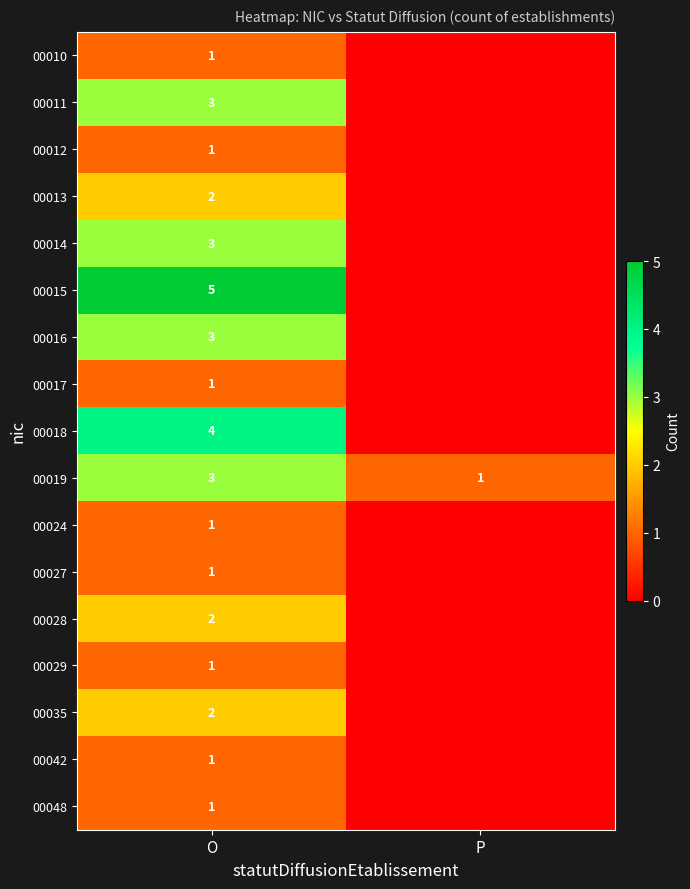

True or false: 00011 has a value of 2 at O.

False